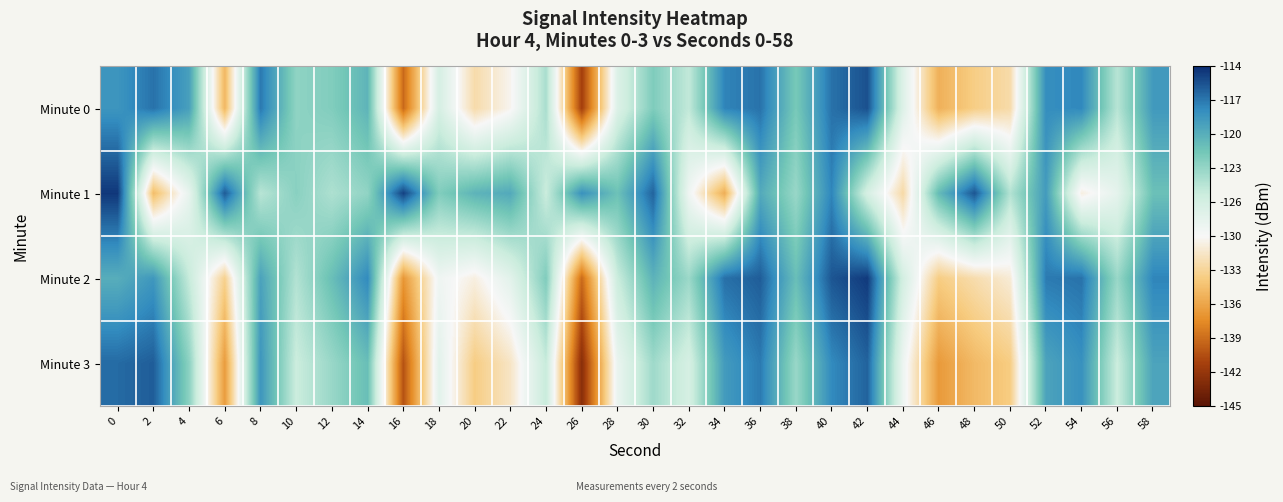

Reading right to left, extract all data points from this chart.

Minute 0: 58=-118.8	56=-124.8	54=-117.8	52=-118.1	50=-132.0	48=-133.1	46=-135.0	44=-127.2	42=-115.5	40=-116.8	38=-122.1	36=-116.9	34=-117.6	32=-125.2	30=-122.3	28=-127.1	26=-141.2	24=-124.1	22=-129.8	20=-132.0	18=-126.5	16=-139.0	14=-120.6	12=-122.4	10=-123.0	8=-117.1	6=-134.6	4=-119.2	2=-116.9	0=-118.5
Minute 1: 58=-121.3	56=-127.9	54=-130.2	52=-118.9	50=-124.6	48=-115.7	46=-121.0	44=-132.1	42=-126.5	40=-117.7	38=-123.5	36=-119.9	34=-135.1	32=-128.8	30=-116.2	28=-121.5	26=-118.3	24=-125.6	22=-119.8	20=-120.5	18=-122.4	16=-114.8	14=-123.1	12=-124.4	10=-122.8	8=-124.8	6=-115.9	4=-128.1	2=-134.2	0=-114.5
Minute 2: 58=-117.7	56=-123.5	54=-116.9	52=-117.2	50=-130.6	48=-131.9	46=-133.2	44=-126.3	42=-114.6	40=-115.7	38=-121.2	36=-116.0	34=-116.8	32=-123.6	30=-120.4	28=-125.7	26=-138.9	24=-122.3	22=-127.7	20=-130.2	18=-128.8	16=-136.5	14=-117.9	12=-121.2	10=-124.6	8=-119.3	6=-132.9	4=-125.4	2=-118.7	0=-120.1
Minute 3: 58=-119.5	56=-125.7	54=-118.2	52=-119.5	50=-133.2	48=-134.5	46=-136.3	44=-128.6	42=-116.2	40=-117.9	38=-123.5	36=-117.2	34=-118.9	32=-126.5	30=-123.7	28=-128.3	26=-142.6	24=-125.4	22=-131.1	20=-133.2	18=-127.7	16=-140.1	14=-121.2	12=-123.5	10=-125.7	8=-118.5	6=-136.2	4=-122.9	2=-116.0	0=-116.5